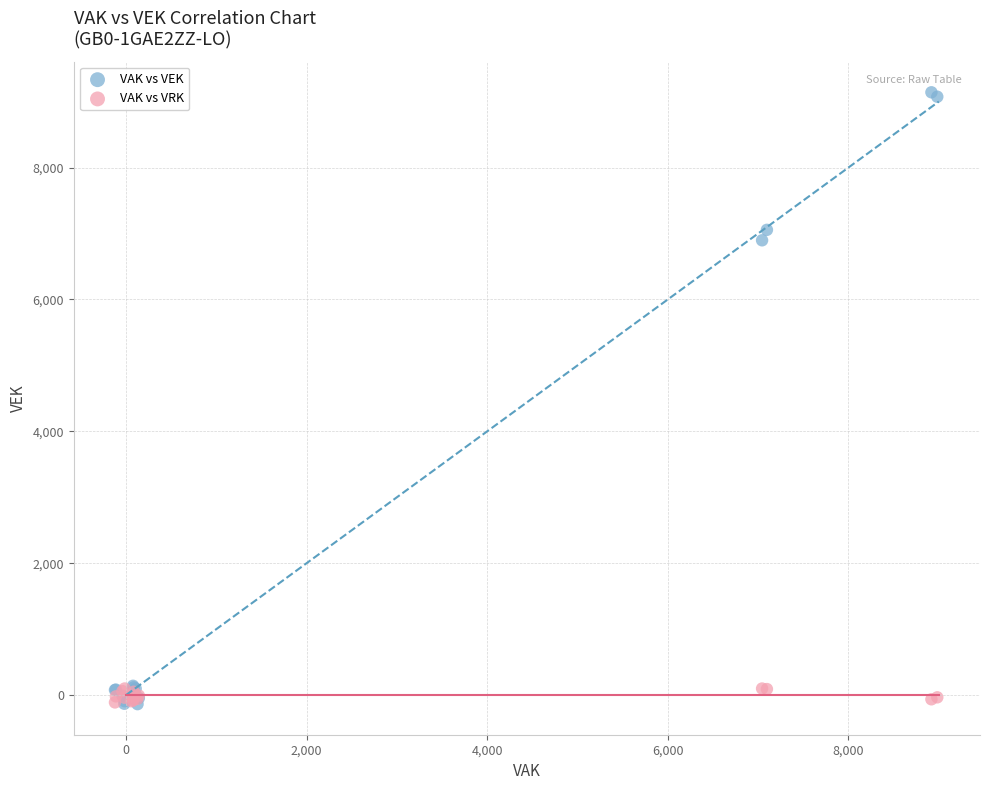

Which series contains the highest Y value?

VAK vs VEK